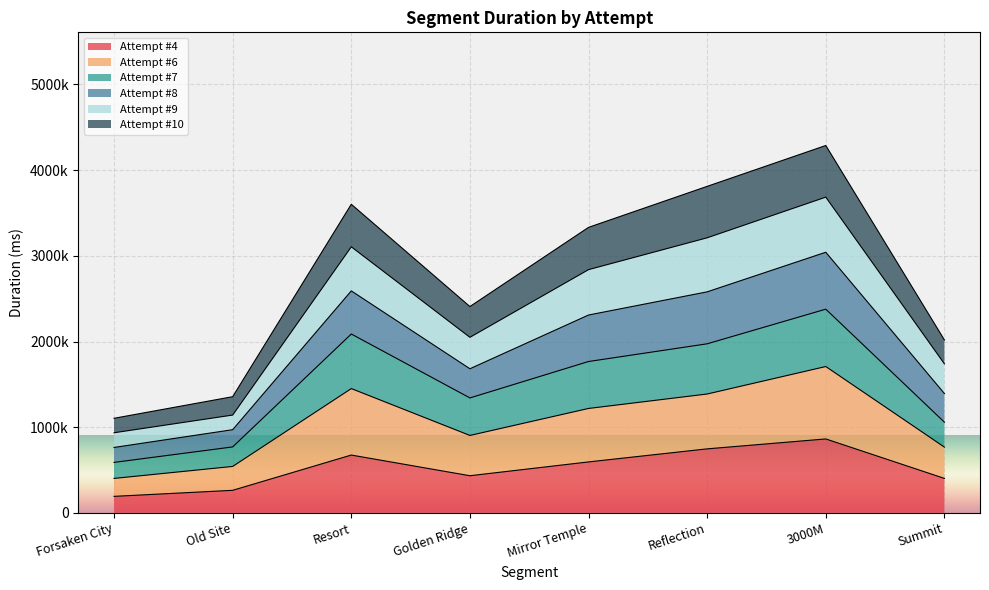

How many values in the Attempt #9 series are below 2839094?

4